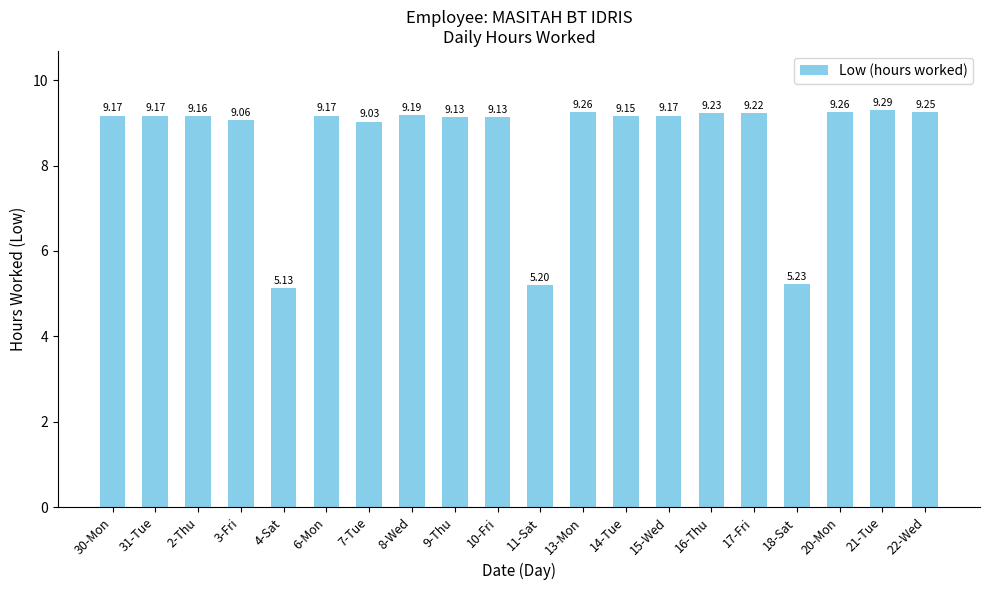

Count the number of values greater than 9.

17